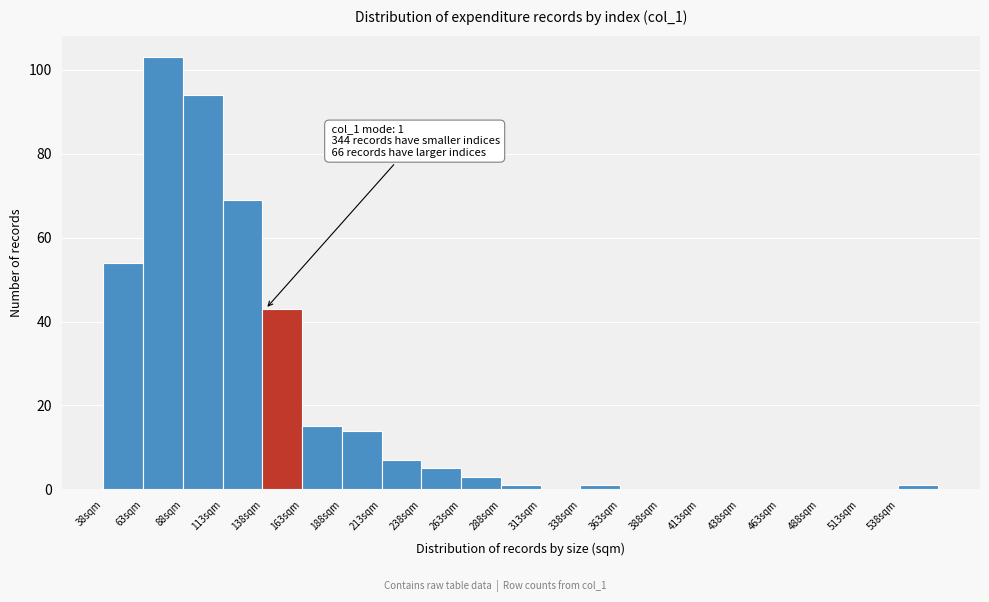

Over which range of the x-axis is the bar tallest?

63 to 88